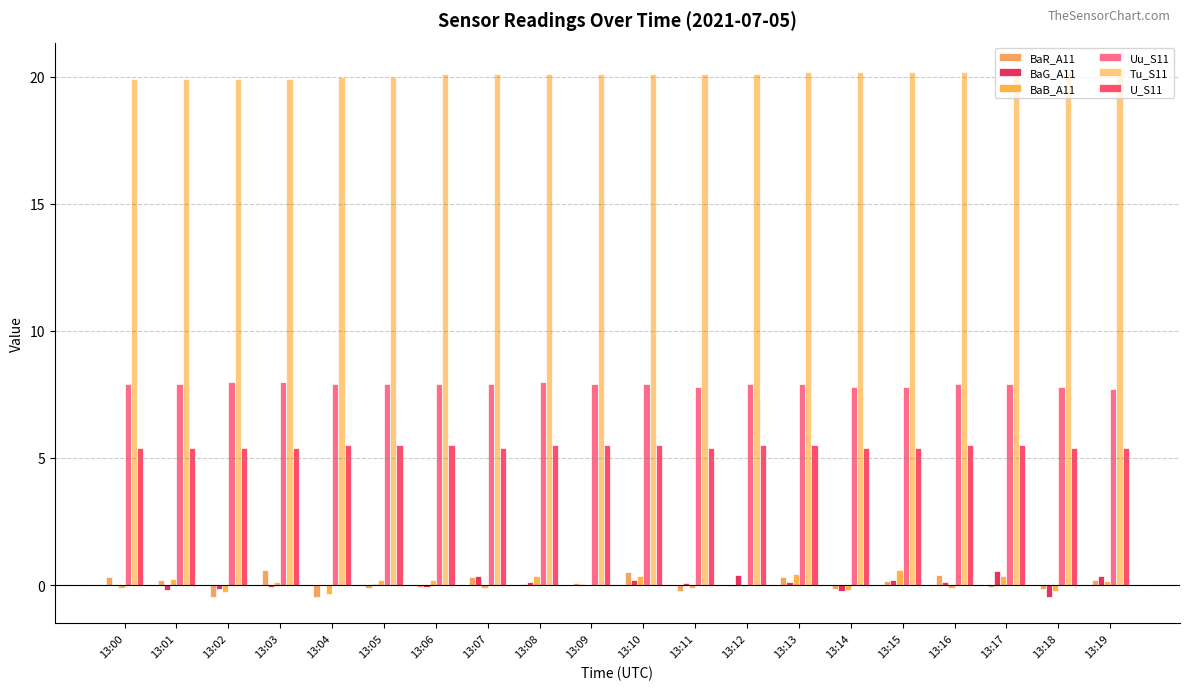

Reading left to right, transcribe all the data shown in this chart.

BaR_A11: 0.3	0.2	-0.5	0.6	-0.5	-0.1	-0.1	0.3	0.1	0.1	0.5	-0.2	-0.0	0.3	-0.1	0.2	0.4	-0.1	-0.1	0.2
BaG_A11: 0.0	-0.2	-0.1	-0.1	-0.0	0.1	-0.1	0.4	0.1	0.0	0.2	0.1	0.4	0.1	-0.2	0.2	0.1	0.6	-0.5	0.3
BaB_A11: -0.1	0.2	-0.3	0.1	-0.3	0.2	0.2	-0.1	0.4	-0.0	0.4	-0.1	-0.1	0.4	-0.2	0.6	-0.1	0.3	-0.2	0.2
Uu_S11: 7.9	7.9	8.0	8.0	7.9	7.9	7.9	7.9	8.0	7.9	7.9	7.8	7.9	7.9	7.8	7.8	7.9	7.9	7.8	7.7
Tu_S11: 19.9	19.9	19.9	19.9	20.0	20.0	20.1	20.1	20.1	20.1	20.1	20.1	20.1	20.2	20.2	20.2	20.2	20.2	20.2	20.3
U_S11: 5.4	5.4	5.4	5.4	5.5	5.5	5.5	5.4	5.5	5.5	5.5	5.4	5.5	5.5	5.4	5.4	5.5	5.5	5.4	5.4